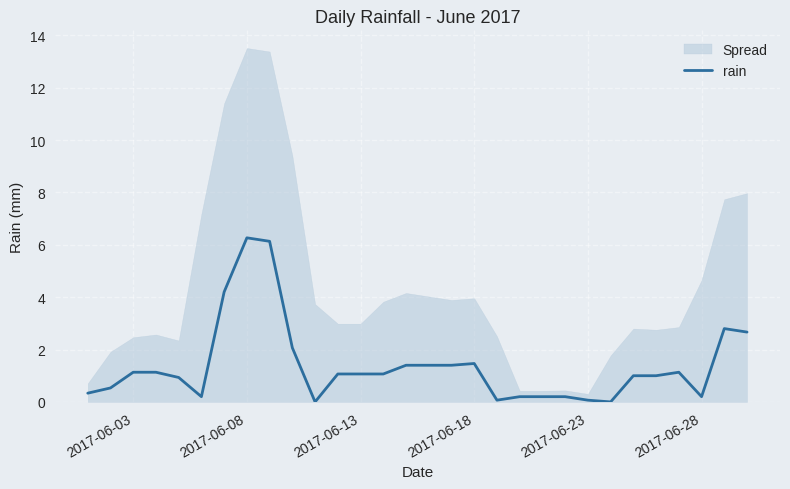

The value of rain at 2017-06-13 is 1.6. True or false?

False